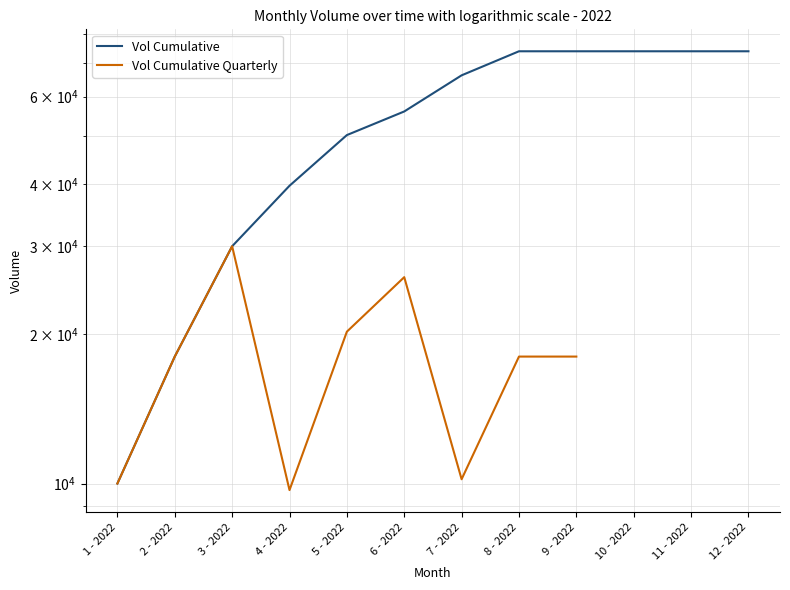

What is the label of the 5th point from the right?

8 - 2022